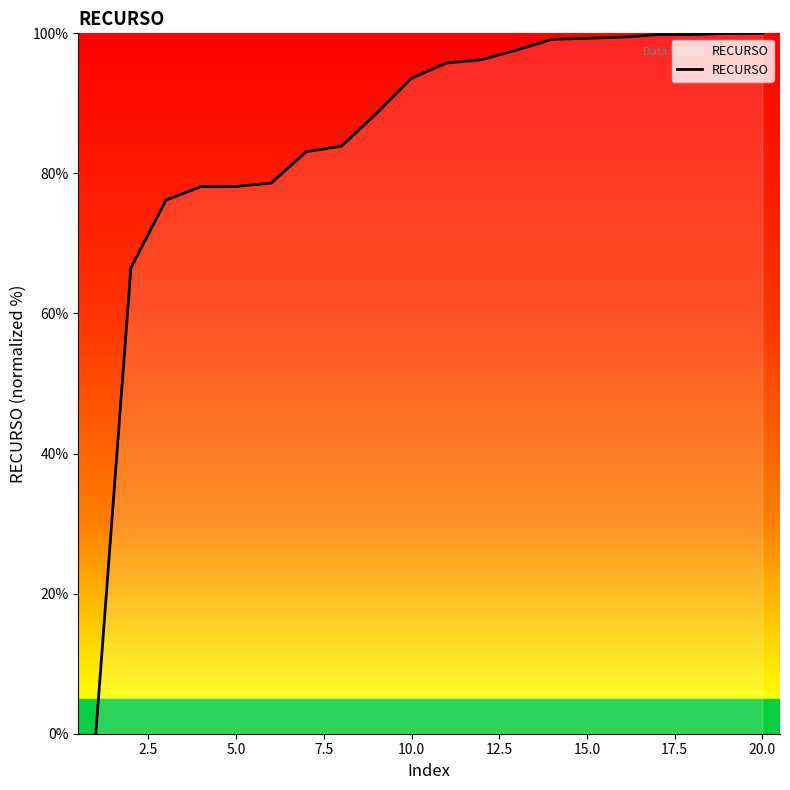

What is the maximum value shown in the chart?

100.0